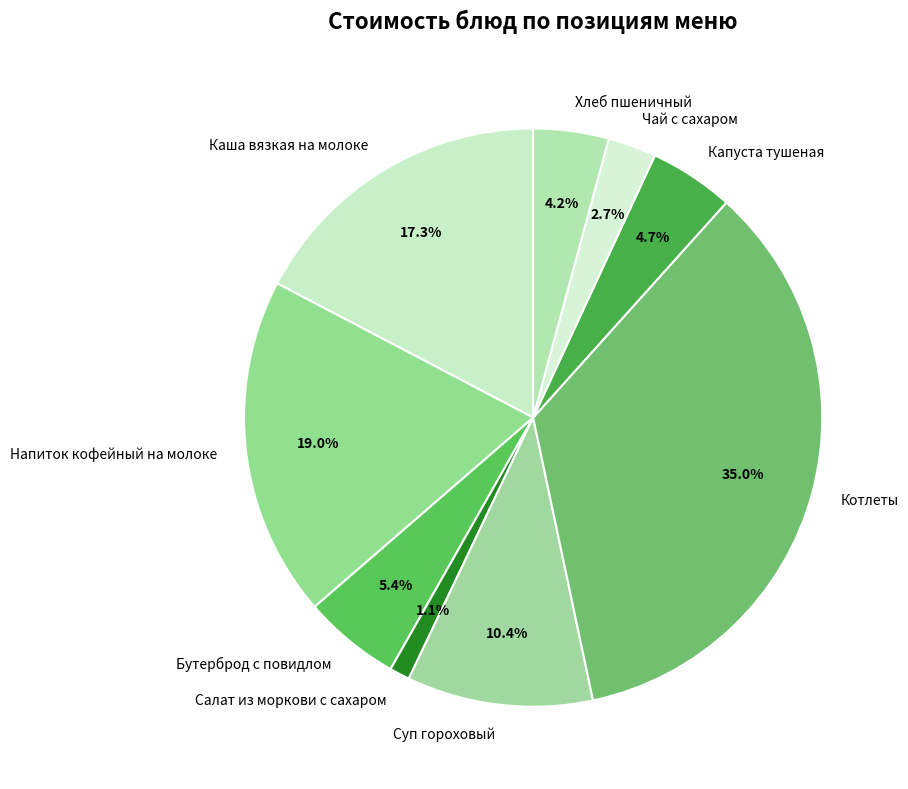

Do Котлеты and Чай с сахаром together represent more than half of the pie?

No